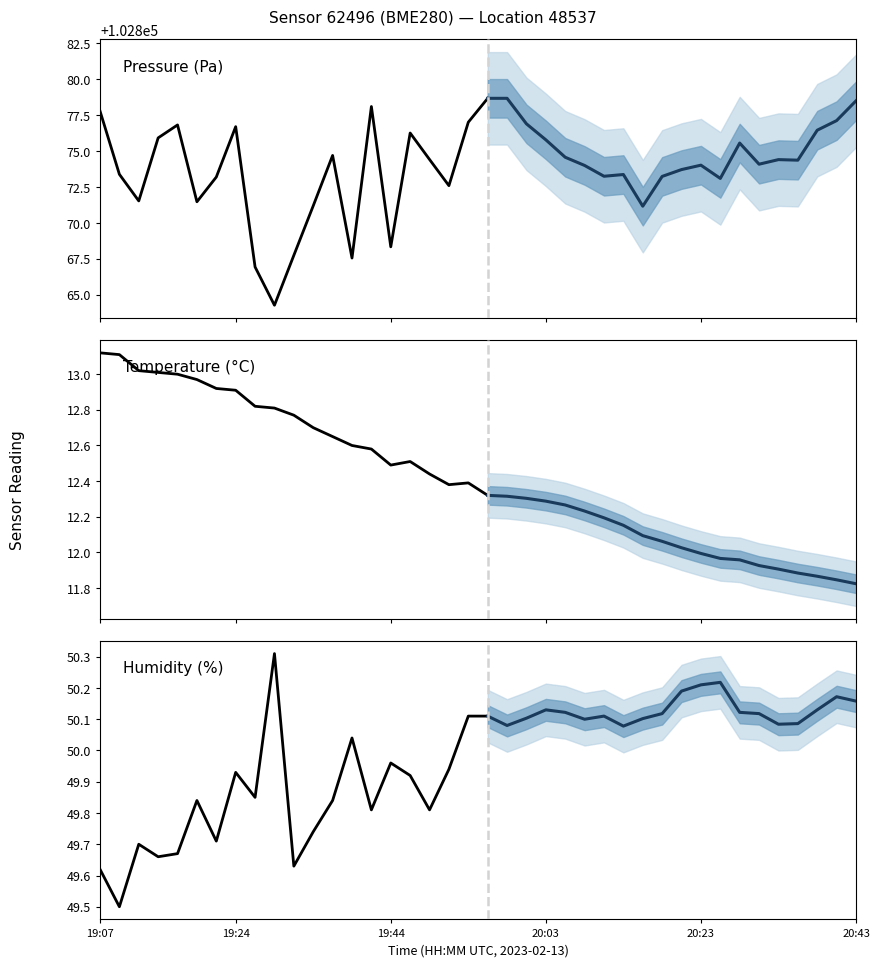

Rank the series at 7 from highest to lowest value.

pressure, humidity, temperature